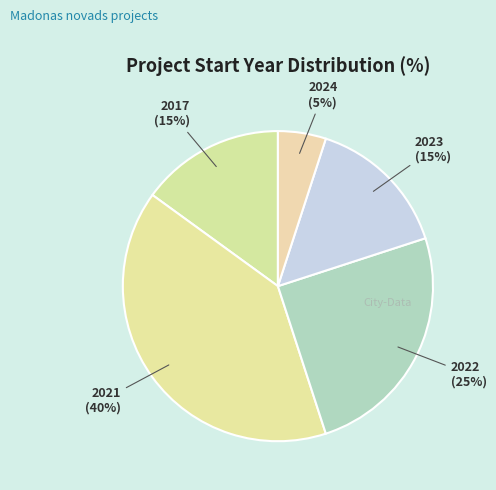

Does any single category account for the majority?

No